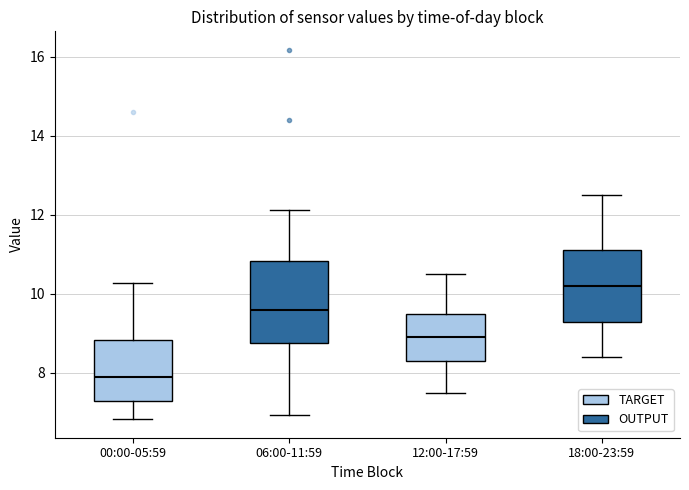

Reading left to right, read every box against the y-axis: the position of its median line, the range the box covers, and the ends of its whiskers. The values are not printed on the chart, so give them approximately, as read against the axis.

00:00-05:59: median 8.0, box 7.4 to 8.8, whiskers 6.8 to 10.2
06:00-11:59: median 9.6, box 8.8 to 10.8, whiskers 7.0 to 12.2
12:00-17:59: median 9.0, box 8.4 to 9.6, whiskers 7.6 to 10.6
18:00-23:59: median 10.2, box 9.4 to 11.2, whiskers 8.4 to 12.6